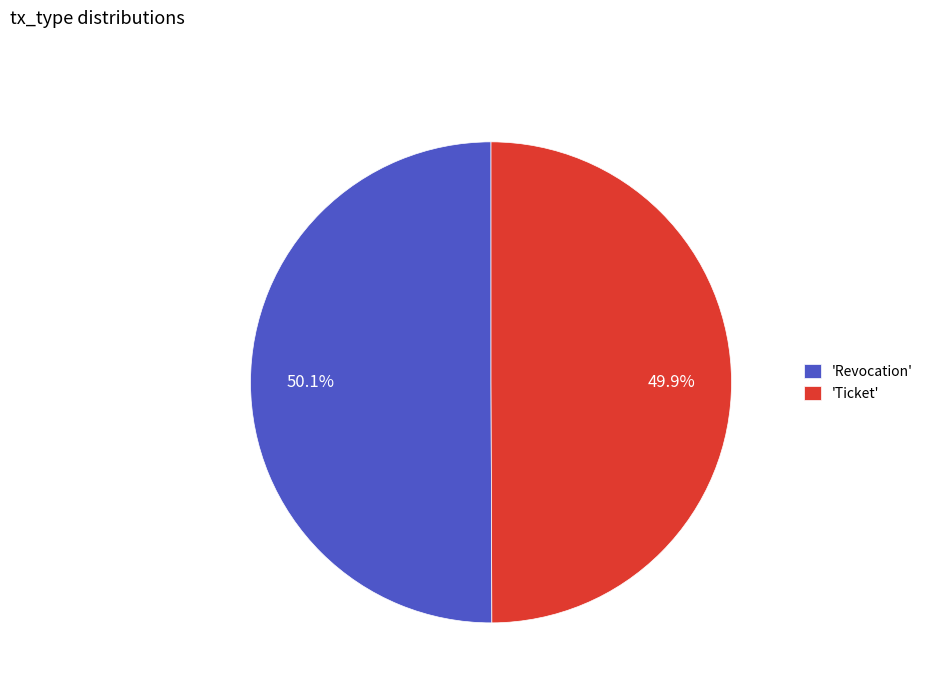

What is the ratio of the value at 'Ticket' to the value at 'Revocation'?

1.0